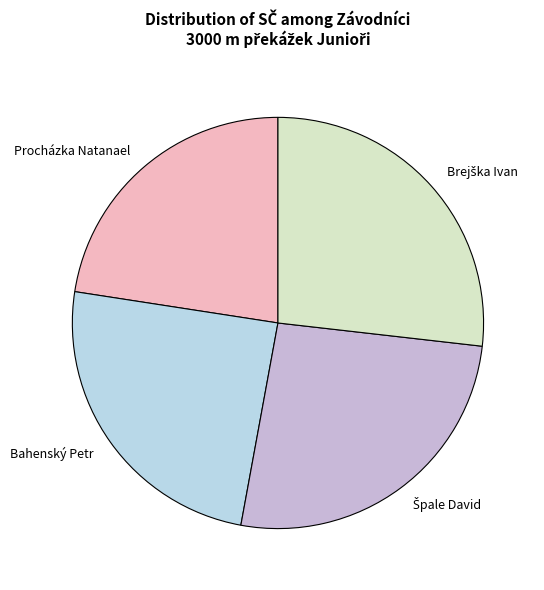

What is the smallest slice in the pie chart?

Procházka Natanael